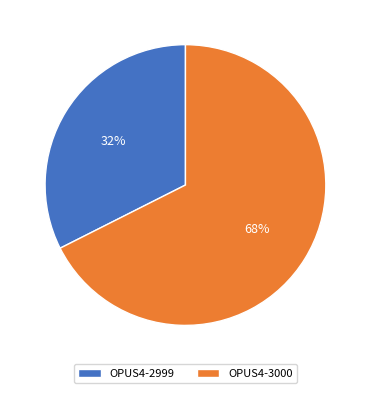

Does OPUS4-3000 account for over 50% of the chart?

Yes